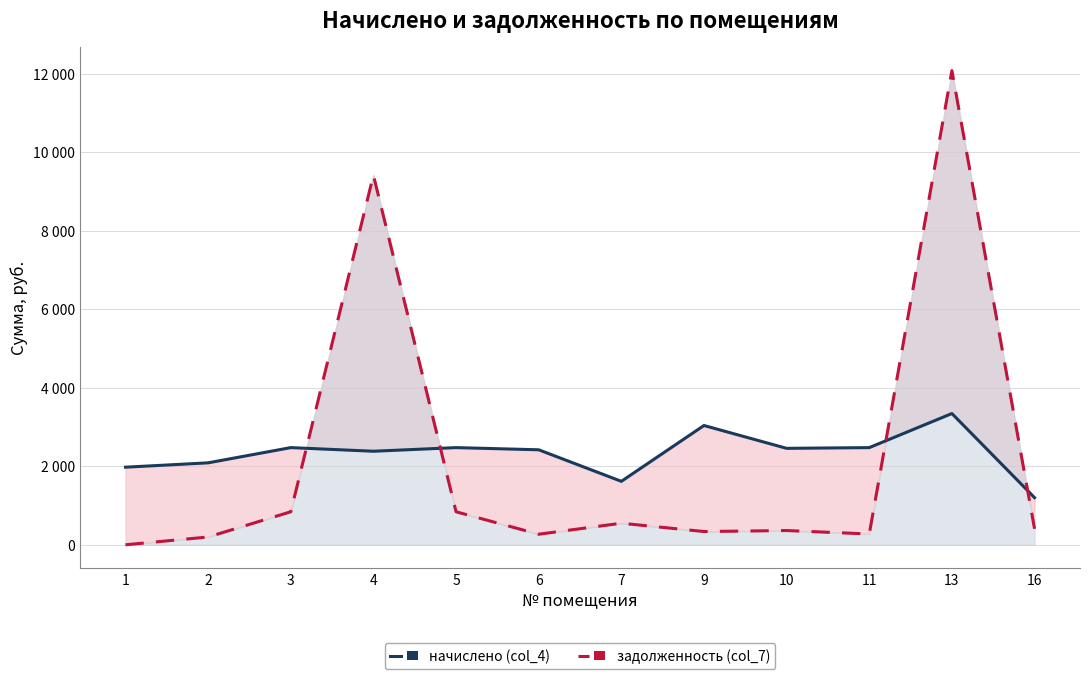

What is the difference between the second highest and minimum values in the начислено (col_4) series?

1837.5